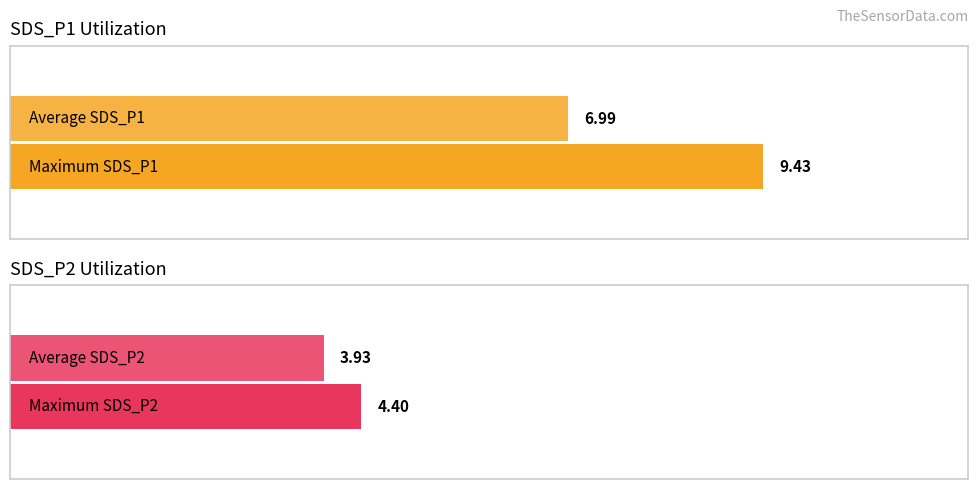

The value of SDS_P2 at 00:31 is 2.3. True or false?

False